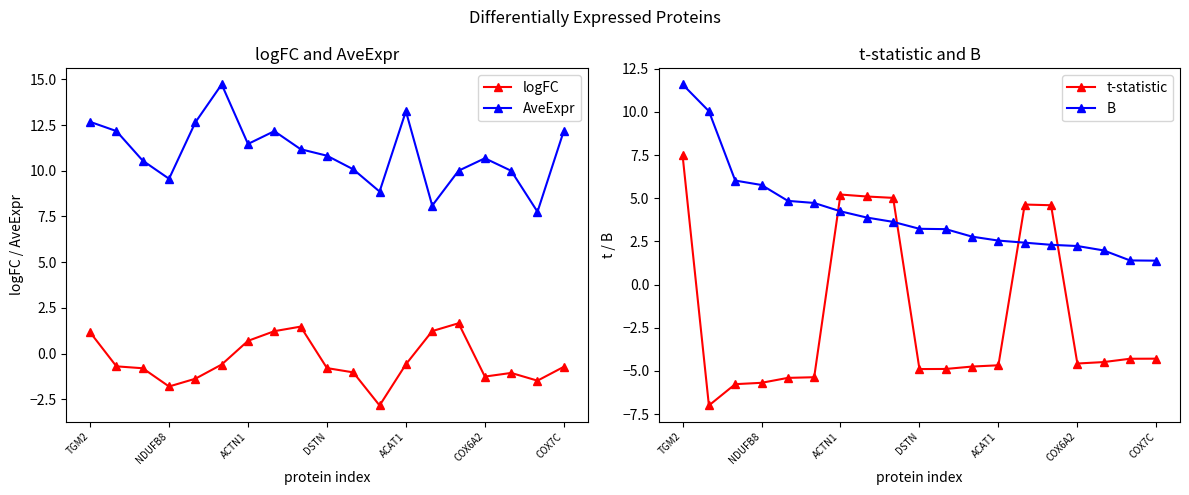

At which label does logFC first exceed 0?

TGM2